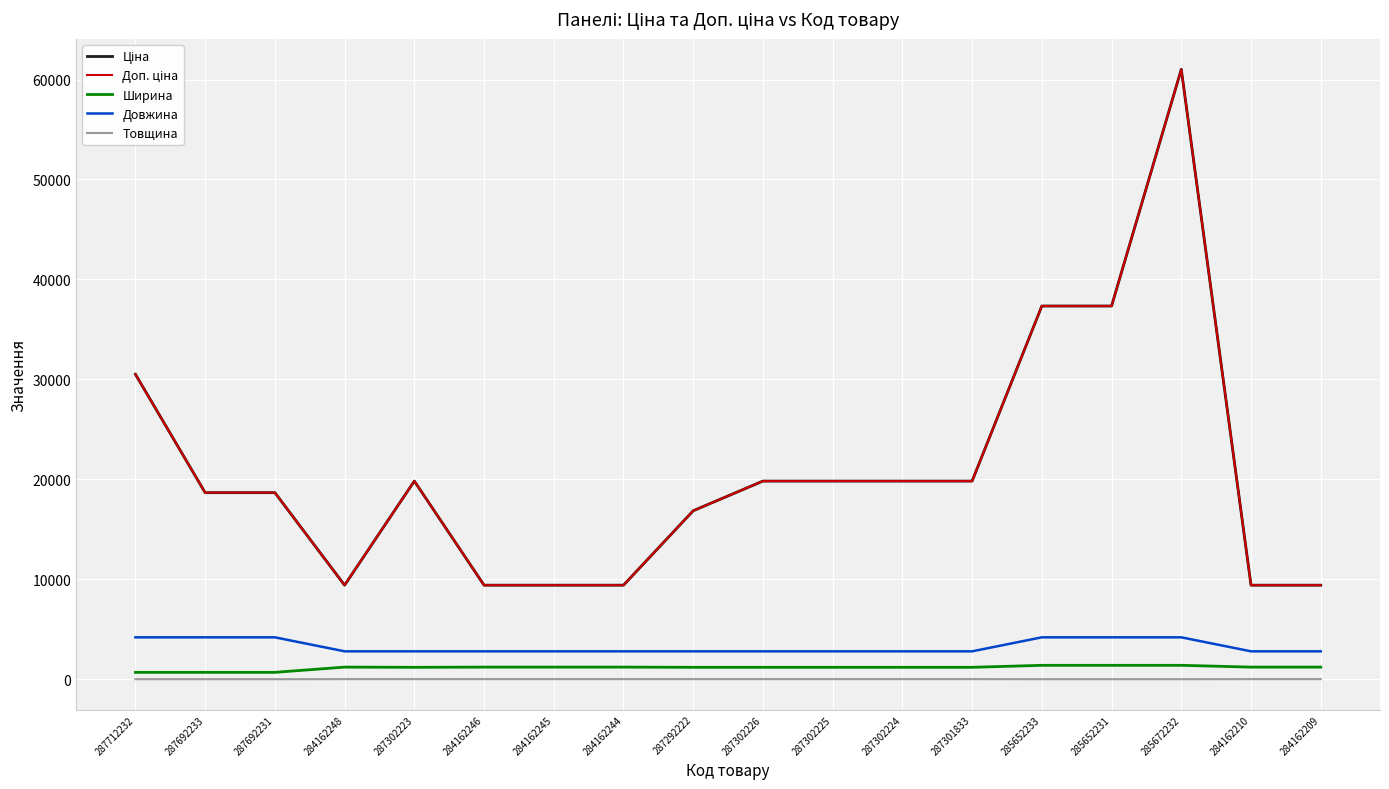

Is this an area chart (filled region under the line)?

No